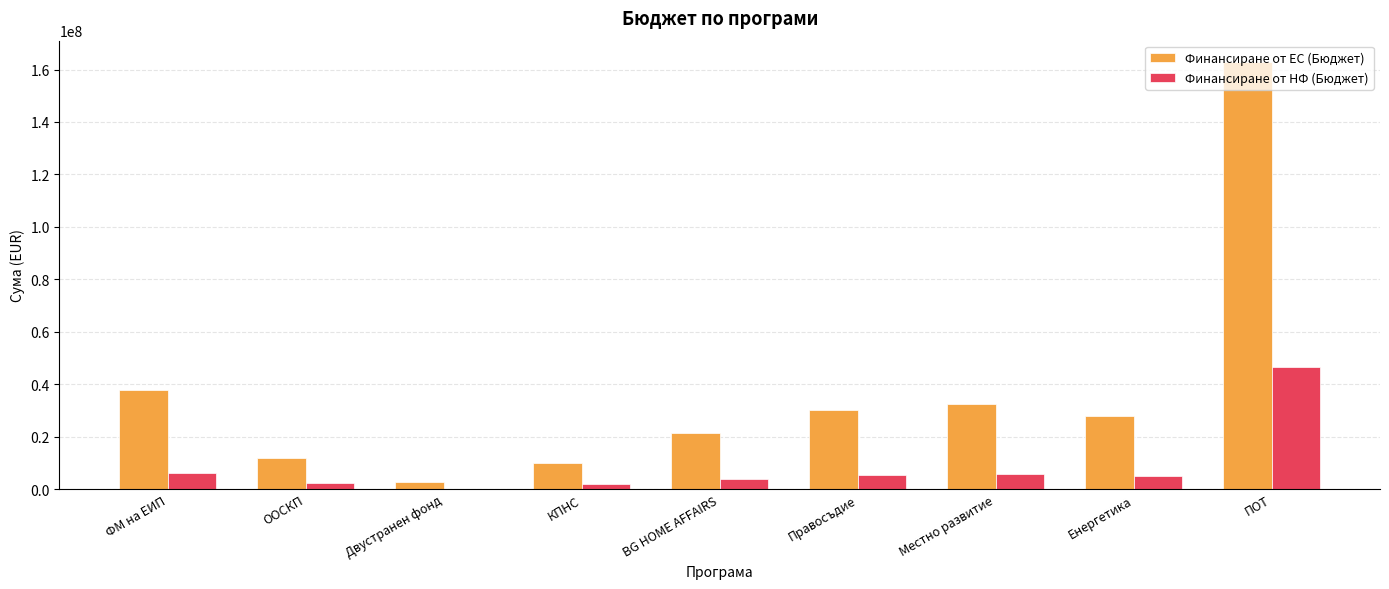

Which series has the largest total across all categories?

Финансиране от ЕС (Бюджет)